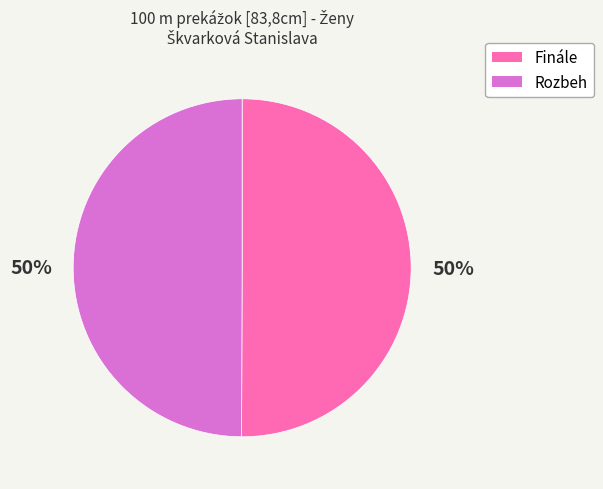

To the nearest percent, what is the combined percentage of Rozbeh and Finále?

100%